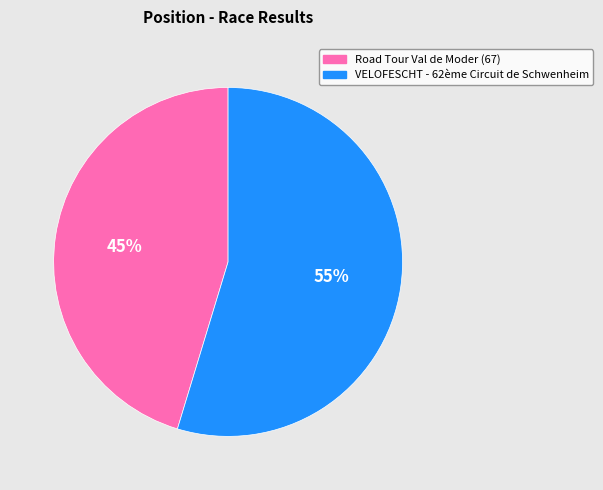

To the nearest percent, what is the combined percentage of VELOFESCHT - 62ème Circuit de Schwenheim and Road Tour Val de Moder (67)?

100%